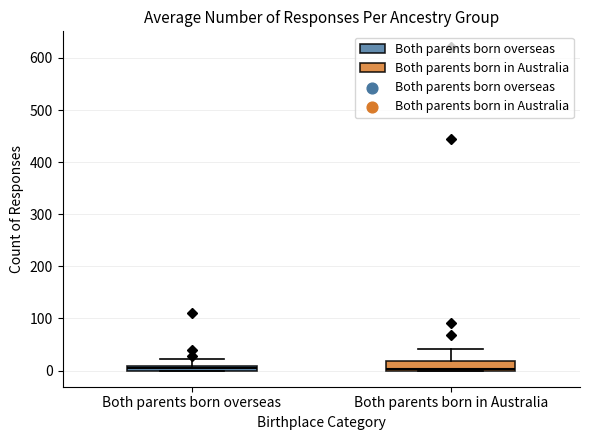

Where is the upper edge of the box for Both parents born in Australia on the y-axis? The values are not printed on the chart, so give them approximately, as read against the axis.

20